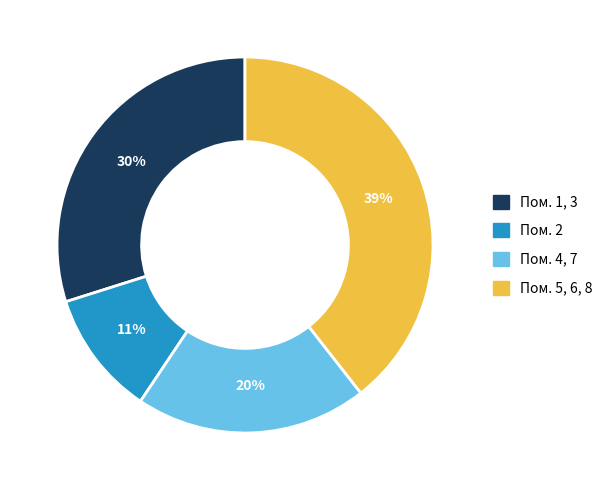

Is there a majority slice in this chart?

No